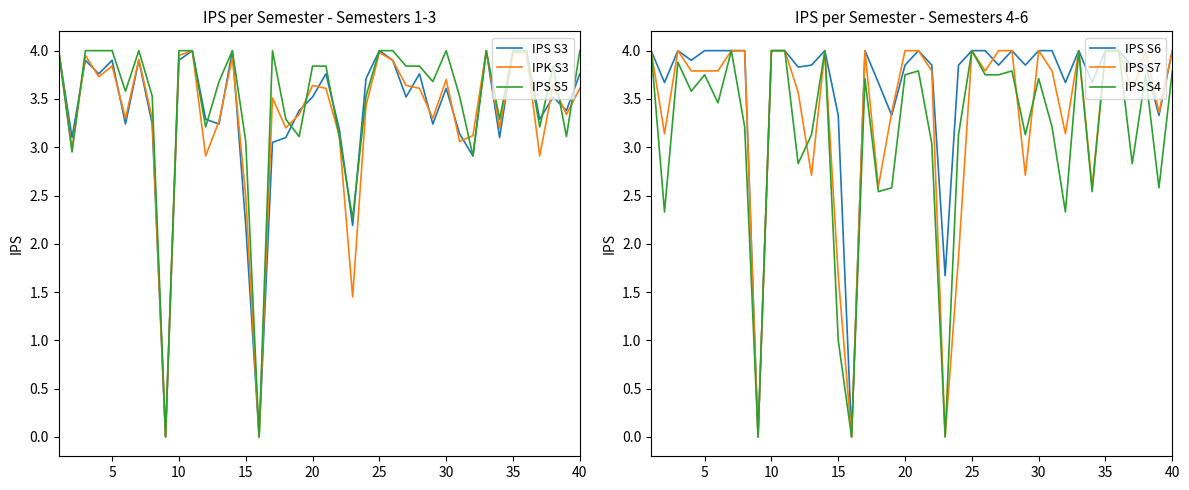

Rank the series at 20 from lowest to highest value.

IPS S4, IPS S7, IPK S3, IPS S3, IPS S5, IPS S6